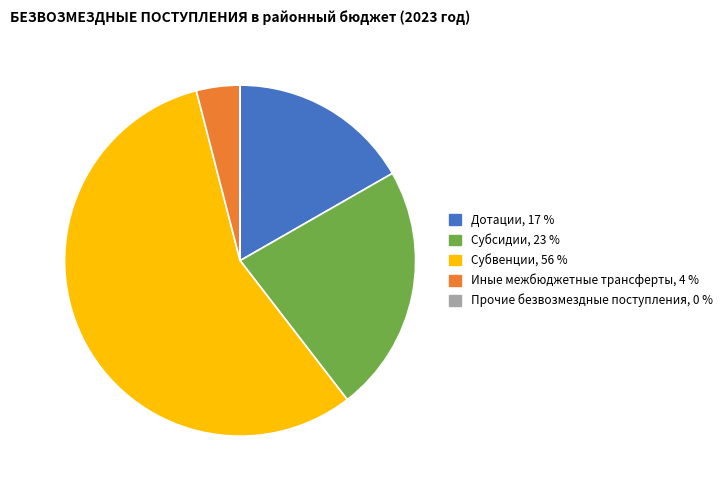

Between Дотации and Субсидии, which is larger?

Субсидии